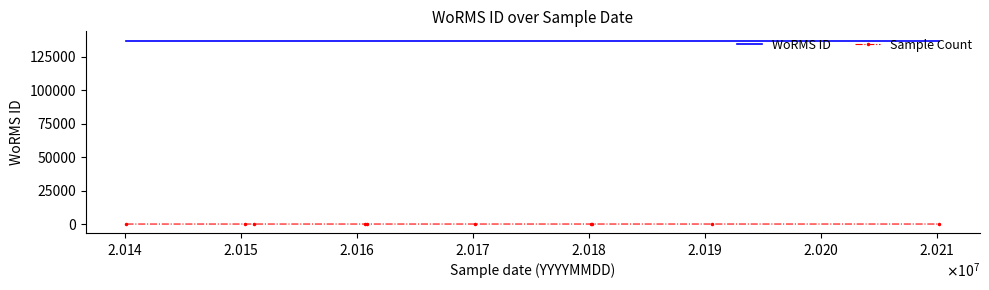

What is the greatest value displayed?

137094